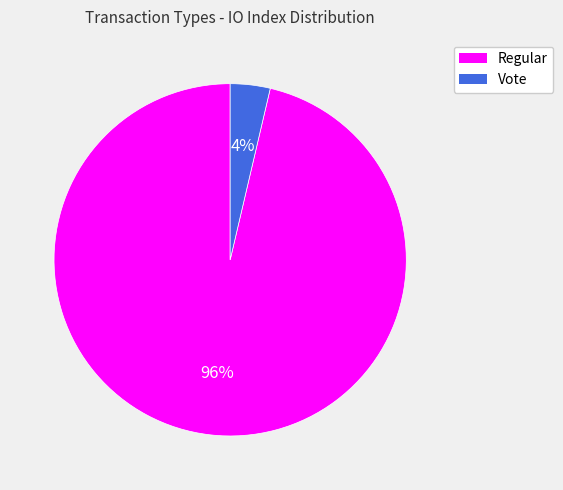

Do Regular and Vote together represent more than half of the pie?

Yes